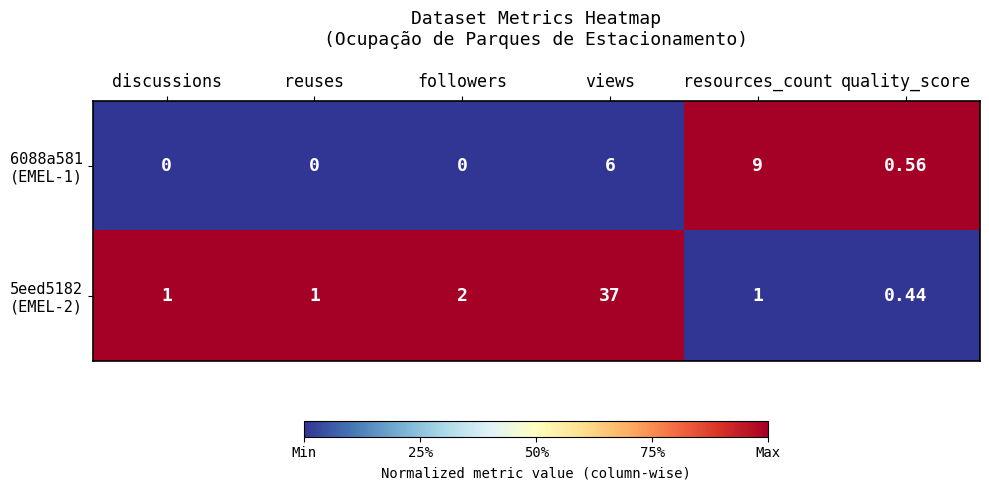

What is the total value across all series at views?

43.0